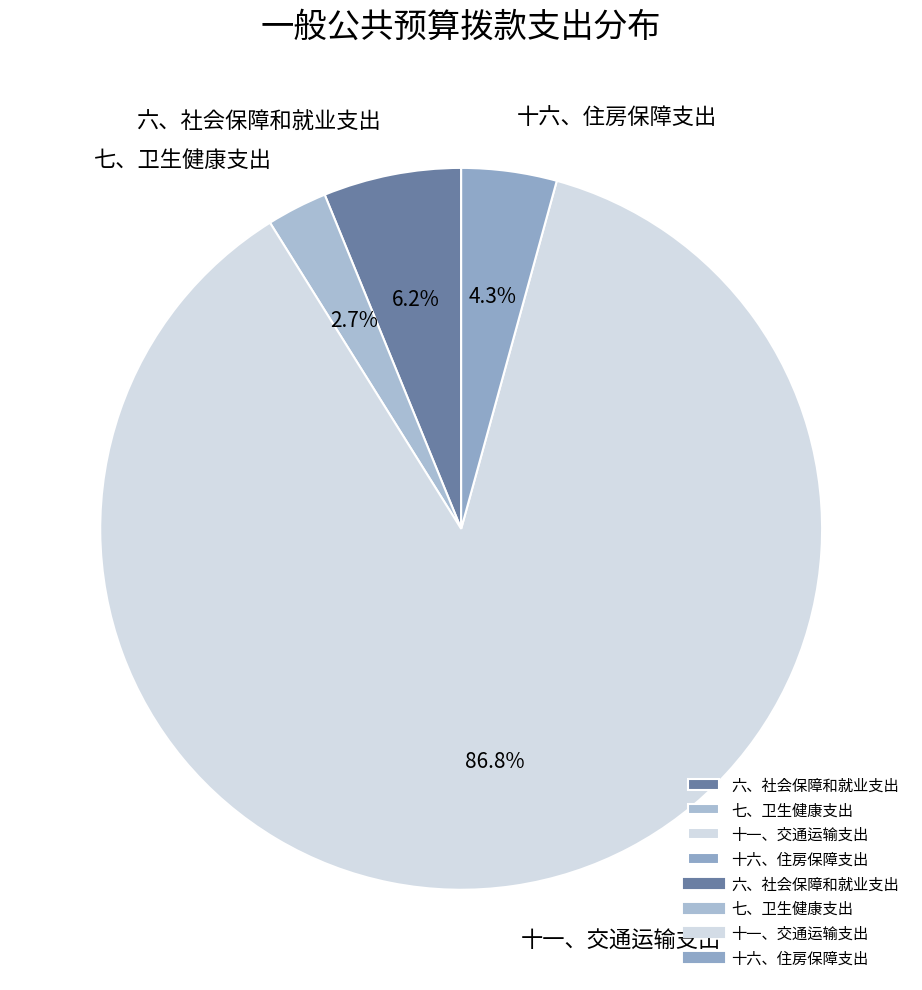

To the nearest percent, what is the average slice percentage?

25%